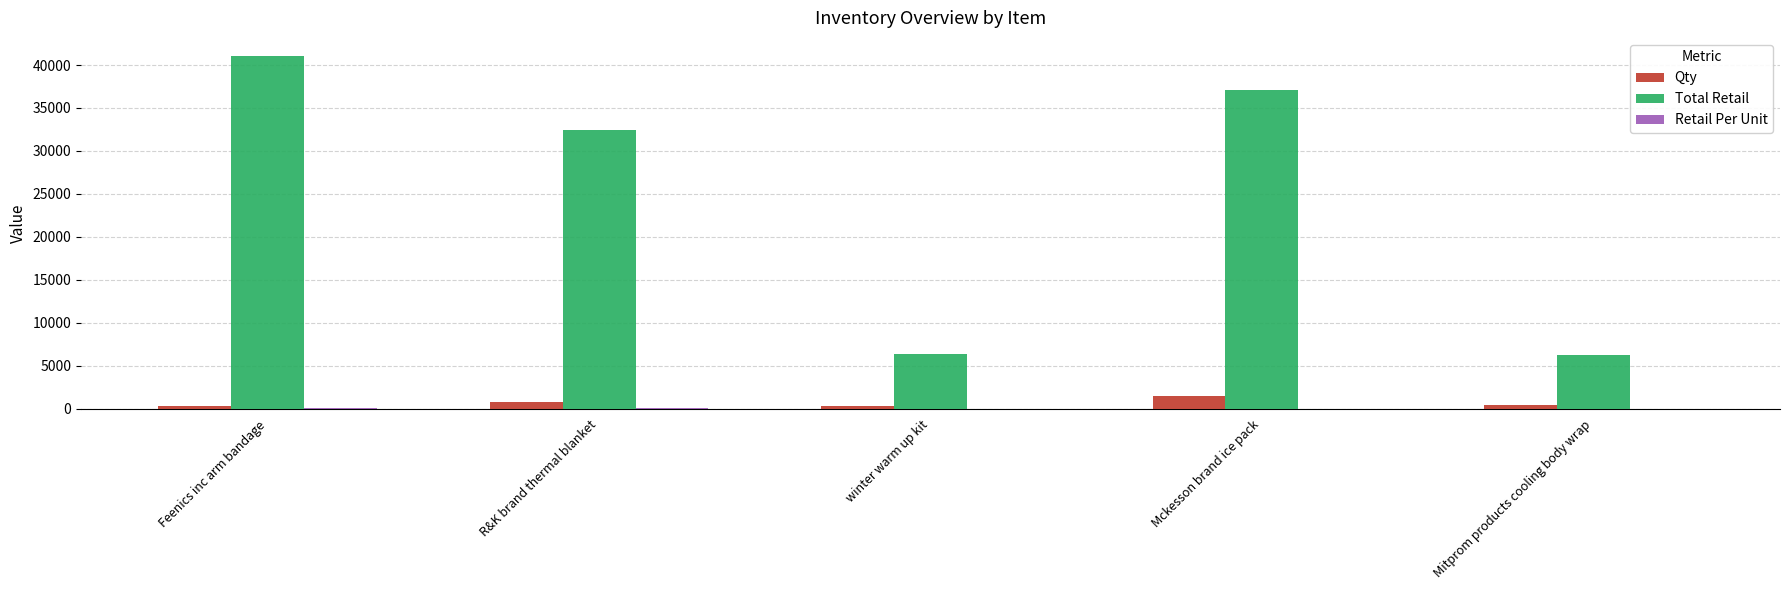

What is the greatest value displayed?

41100.0